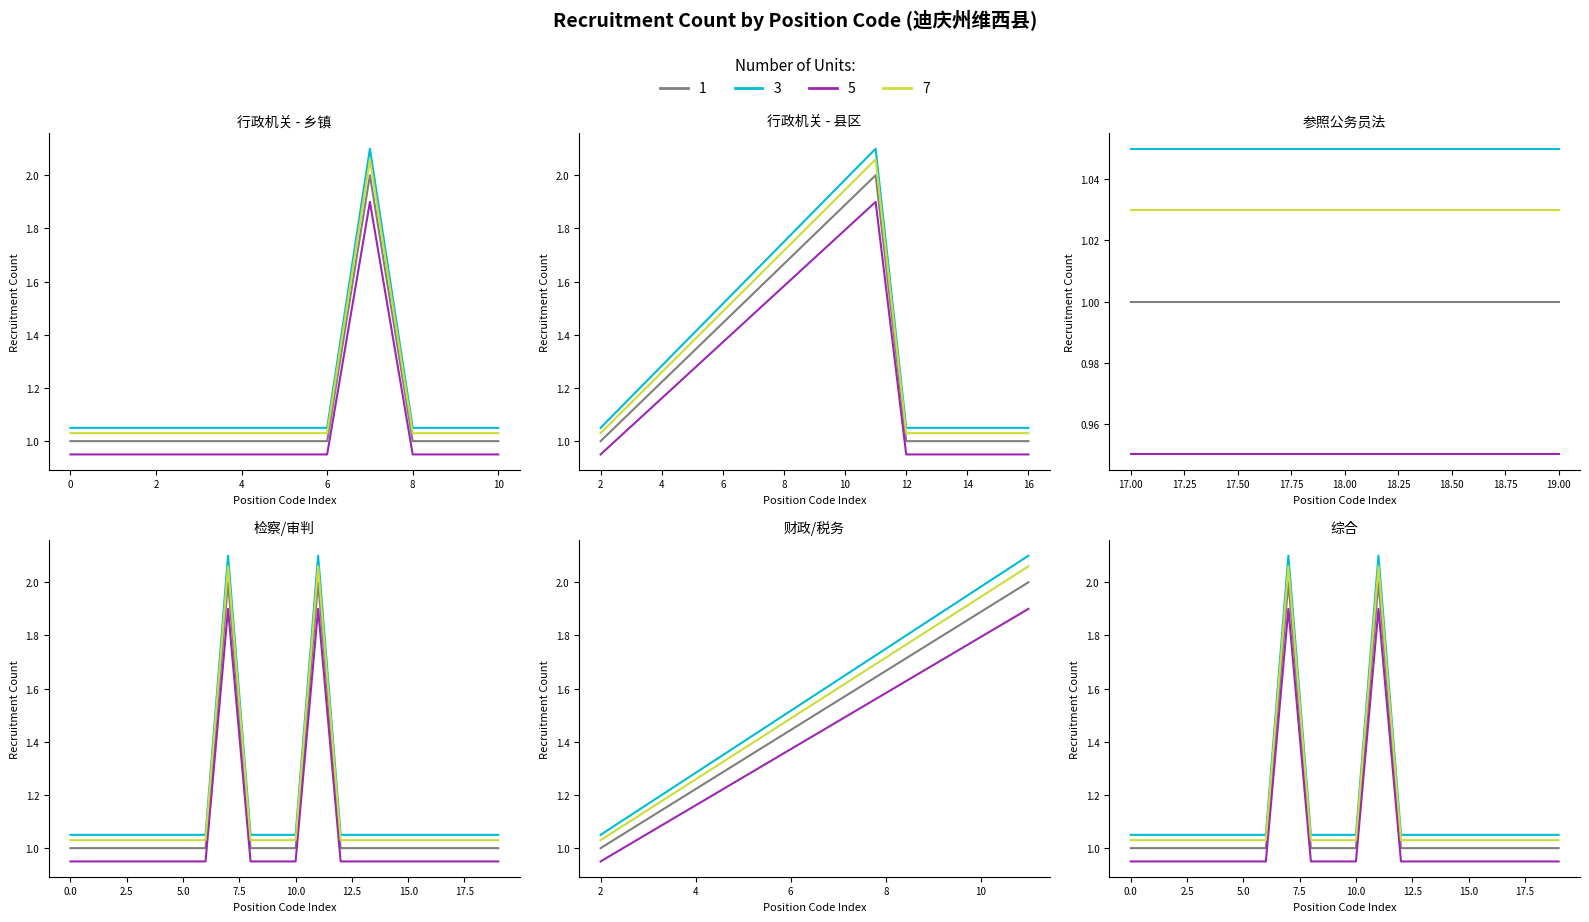

True or false: 3 and 7 cross at least once.

False